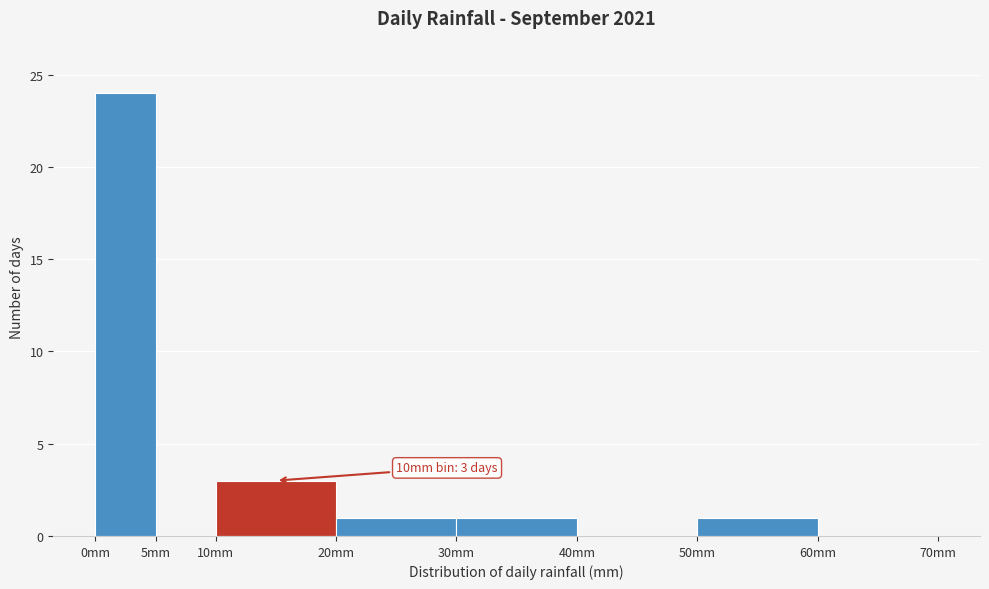

Which range on the x-axis has the tallest bar?

0 to 5